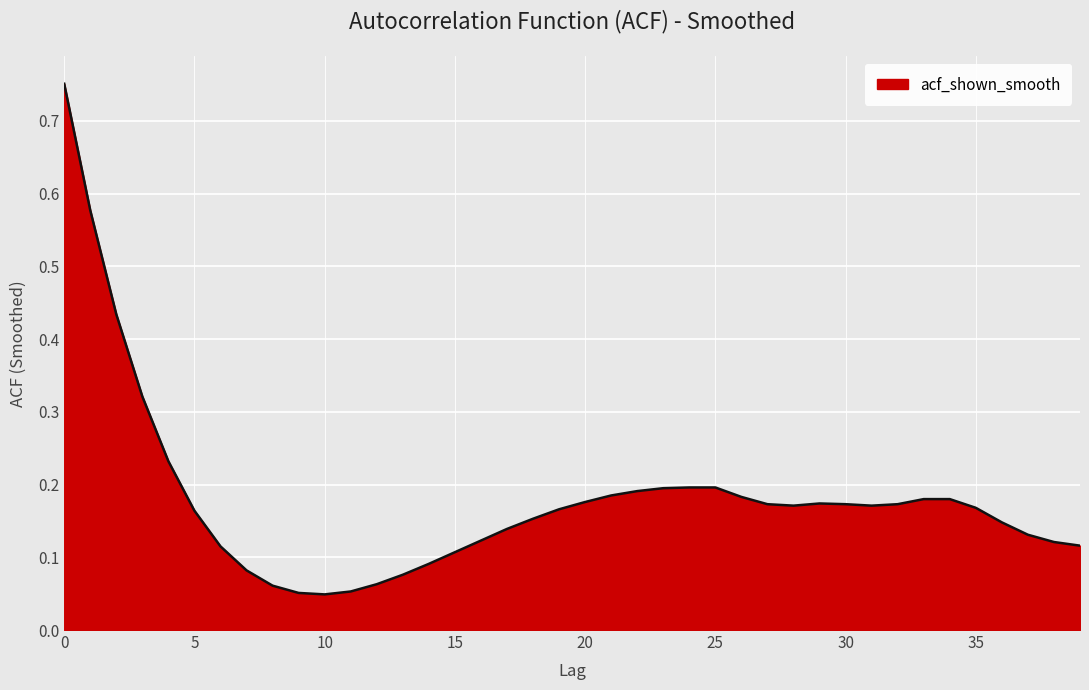

How many lines are shown in the chart?

1